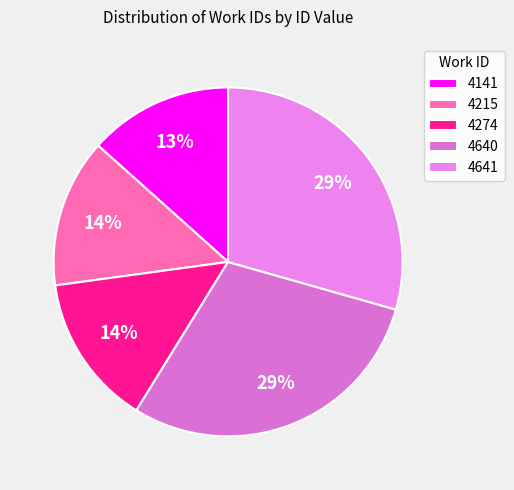

Is it true that 4215 is 14% of the pie?

True